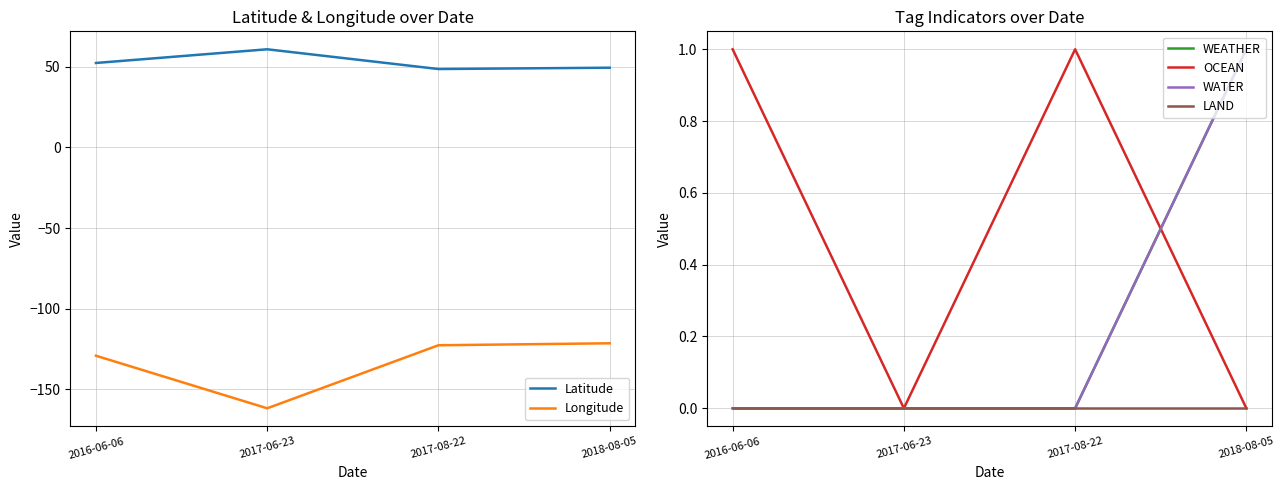

True or false: OCEAN has more than 0 points higher than both neighbors.

True